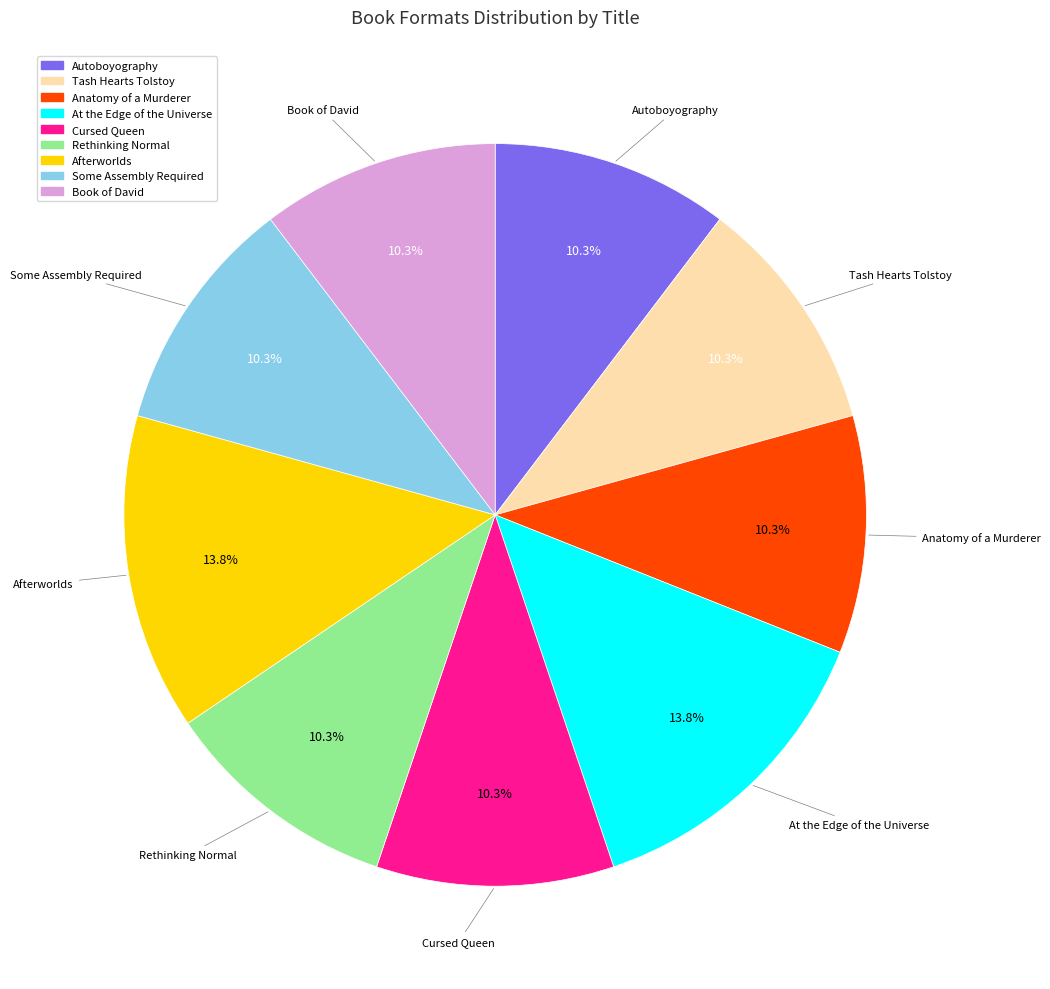

Which has a higher value, Some Assembly Required or Afterworlds?

Afterworlds